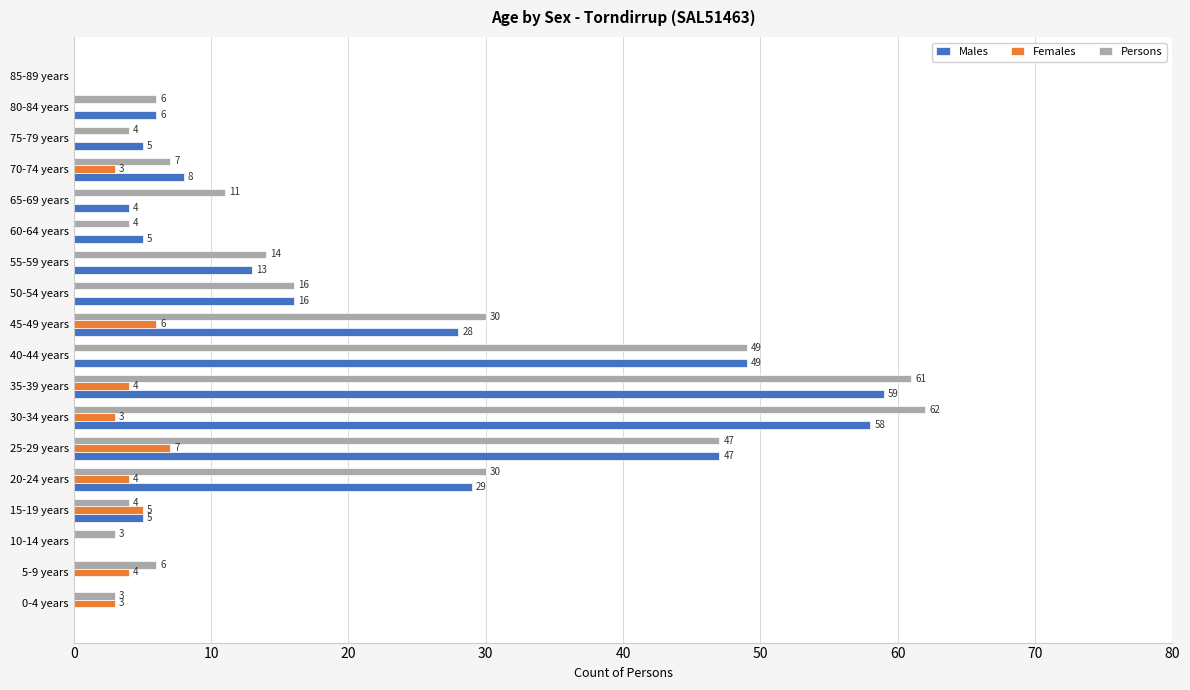

What is the sum of all Males values?

332